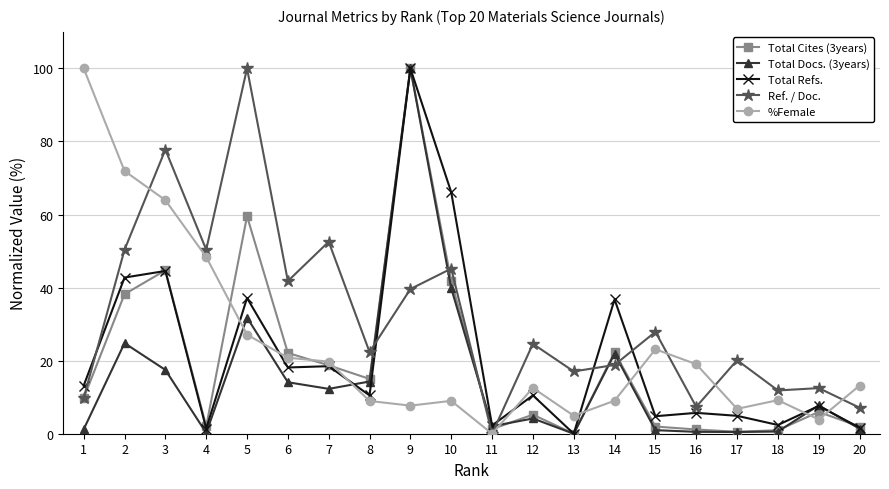

What is the maximum value for Total Cites (3years)?

100.0